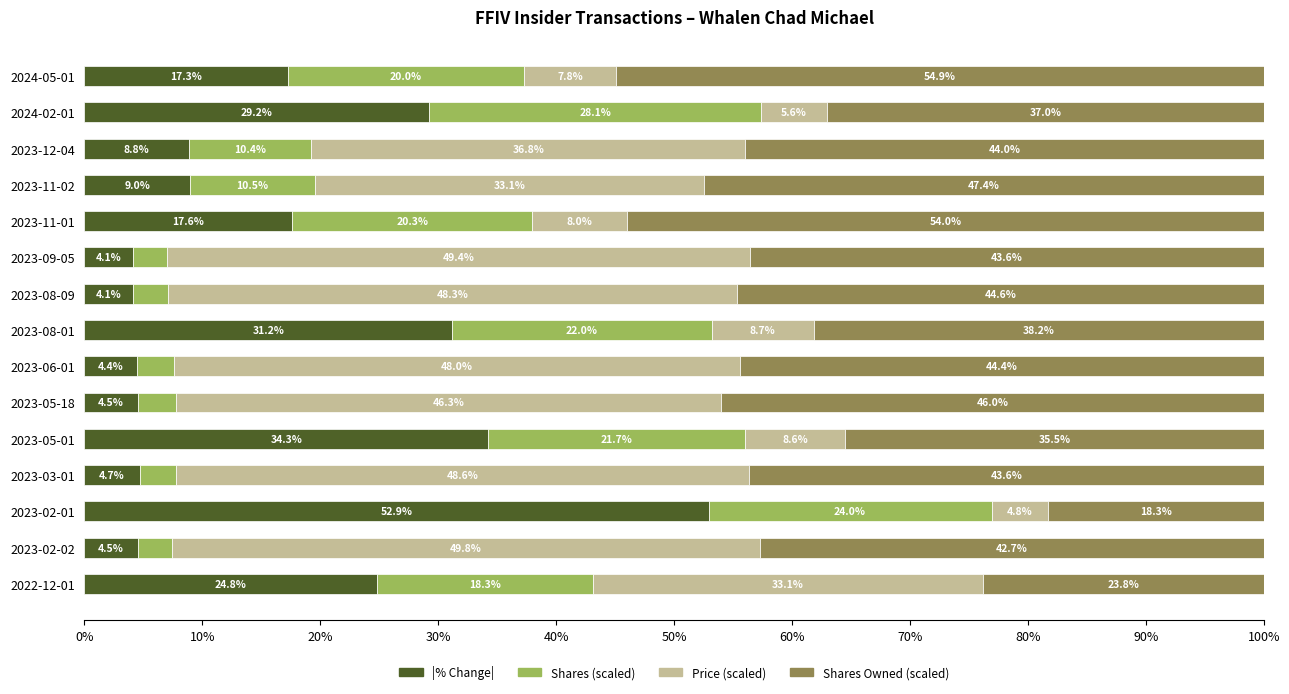

How many values in the |% Change| series are below 8?

6